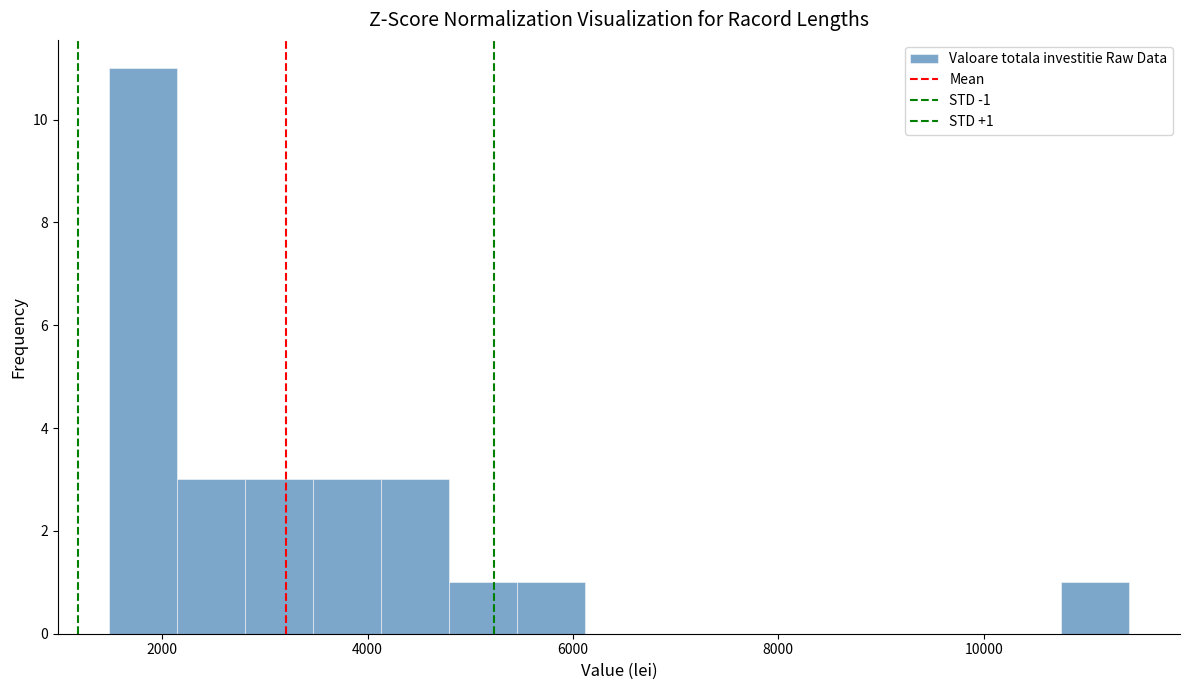

Read against the x-axis, roughly where is the centre of the tallest bar?

1800